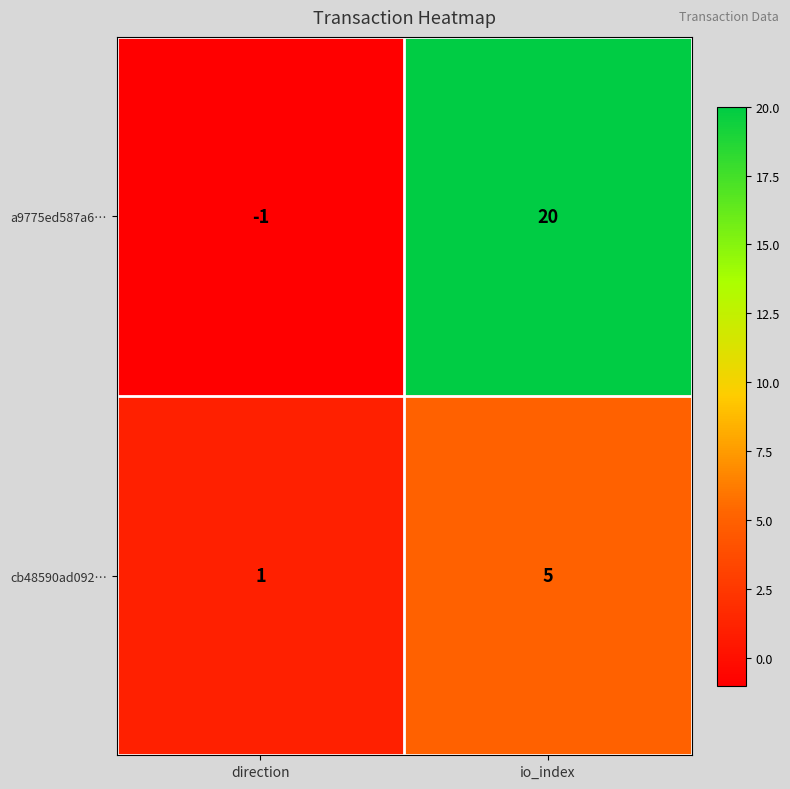

What is the difference between the maximum and minimum values in the a9775ed587a6… series?

21